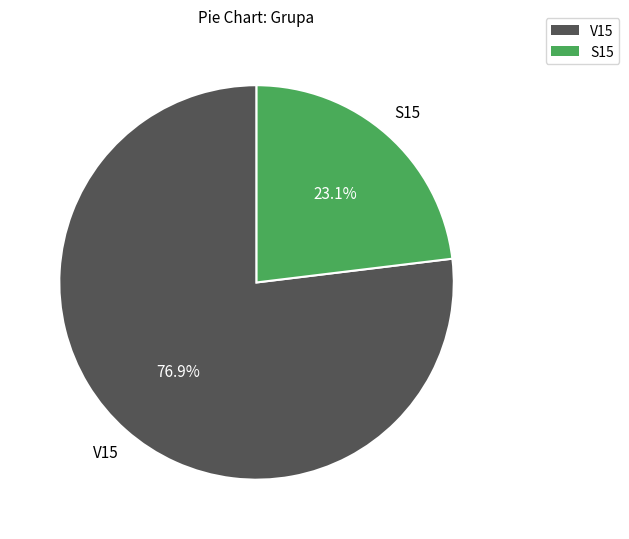

To the nearest percent, what is the average slice percentage?

50%